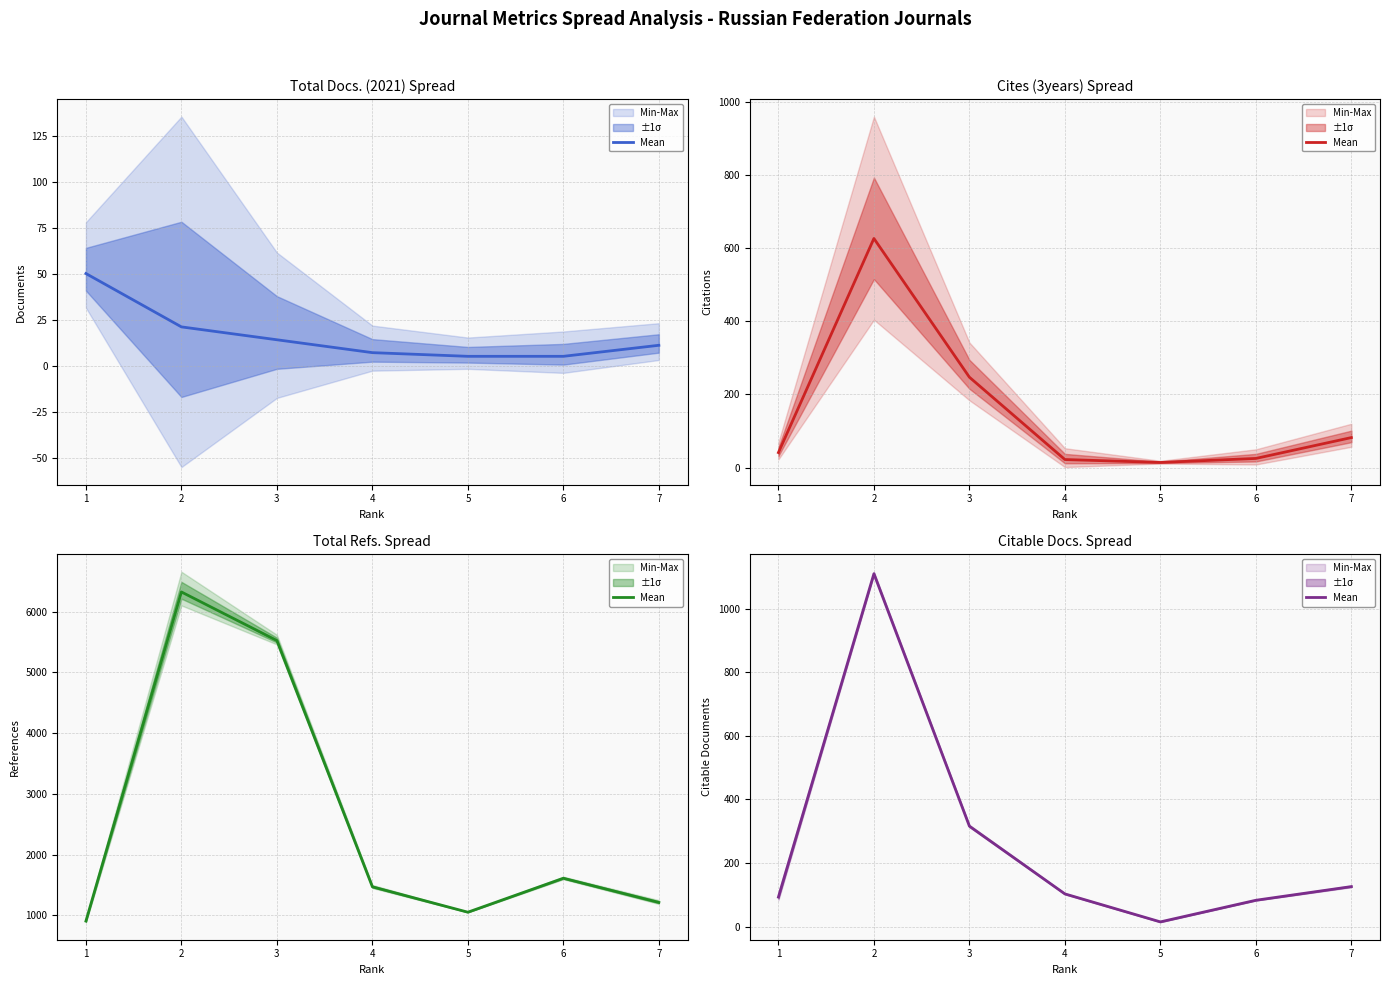

Where is the first local minimum?

5